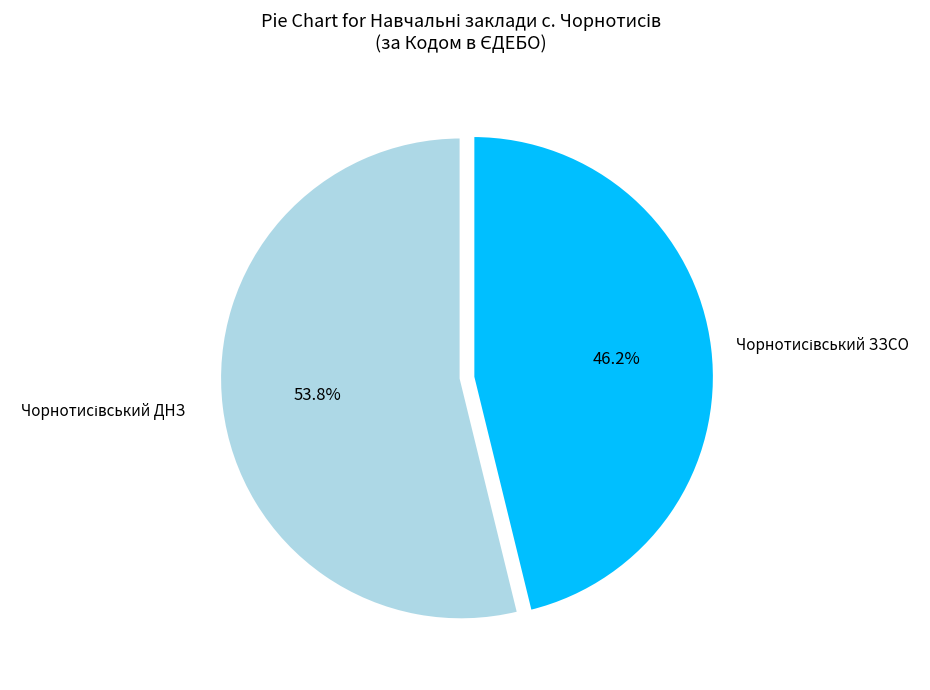

Is there a majority slice in this chart?

Yes